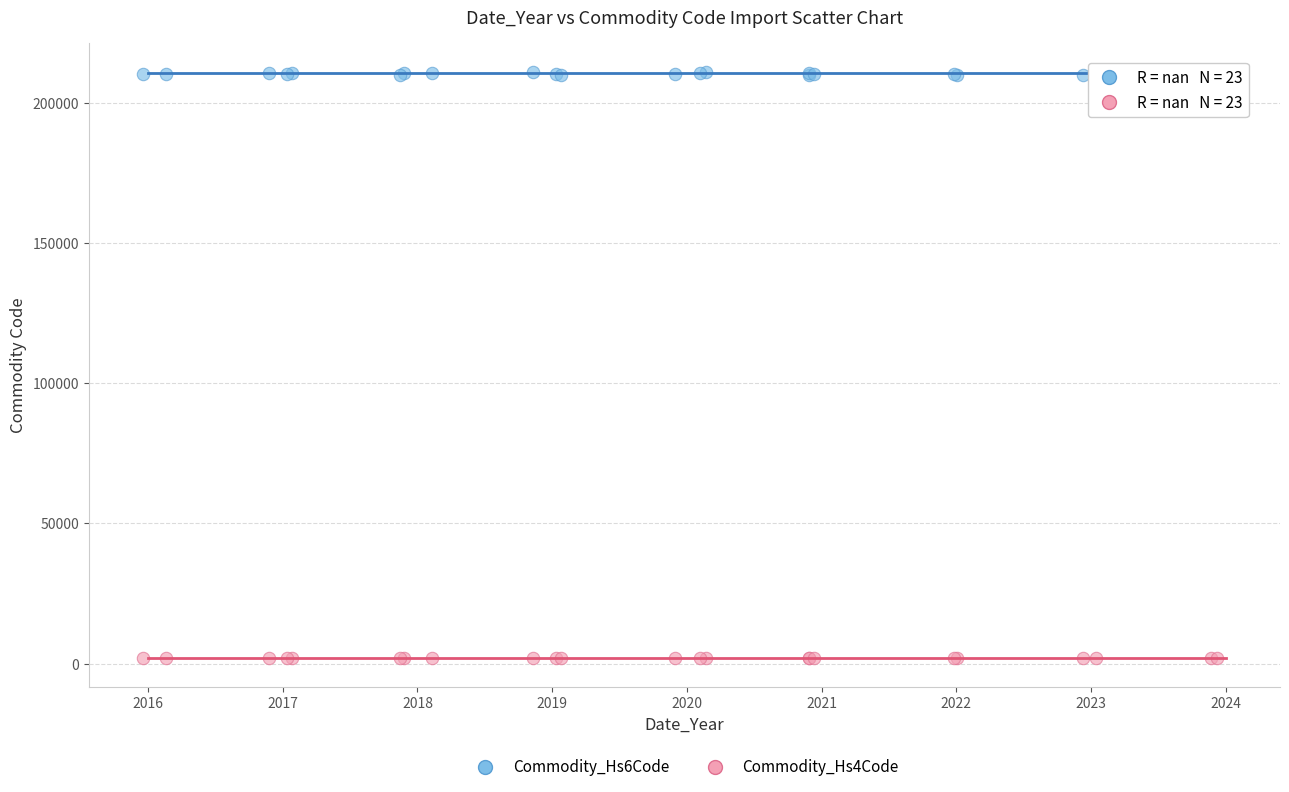

Which series has the widest spread of Y values?

Commodity_Hs6Code